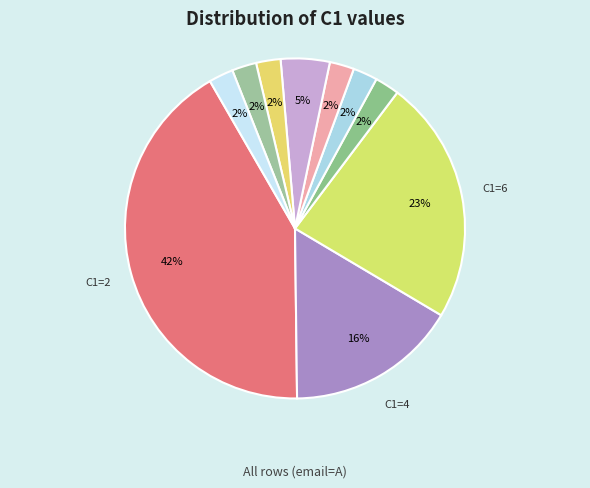

How many segments does this pie chart have?

10